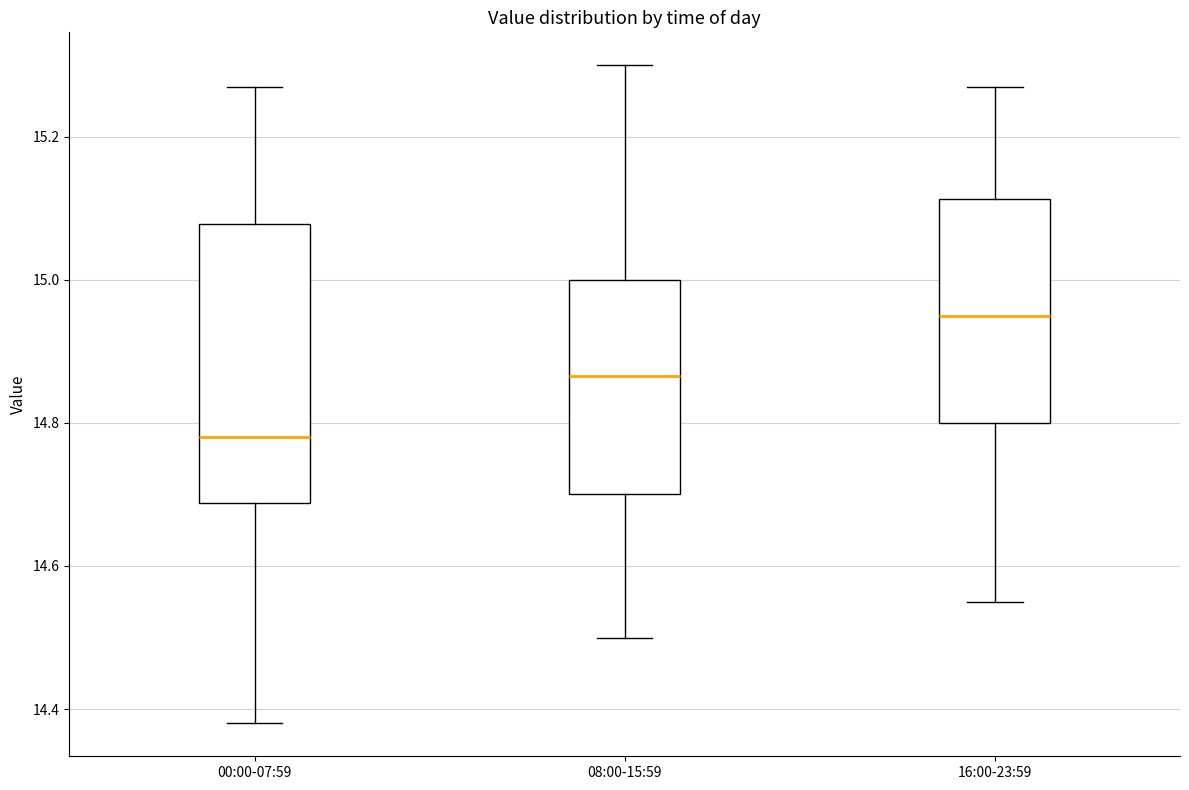

Reading left to right, transcribe this box plot: for each box, give where its median line is, the range the box spans, and where its two whiskers end, as read against the y-axis. The values are not printed on the chart, so give them approximately, as read against the axis.

00:00-07:59: median 14.78, box 14.68 to 15.08, whiskers 14.38 to 15.28
08:00-15:59: median 14.86, box 14.70 to 15.00, whiskers 14.50 to 15.30
16:00-23:59: median 14.96, box 14.80 to 15.12, whiskers 14.56 to 15.28